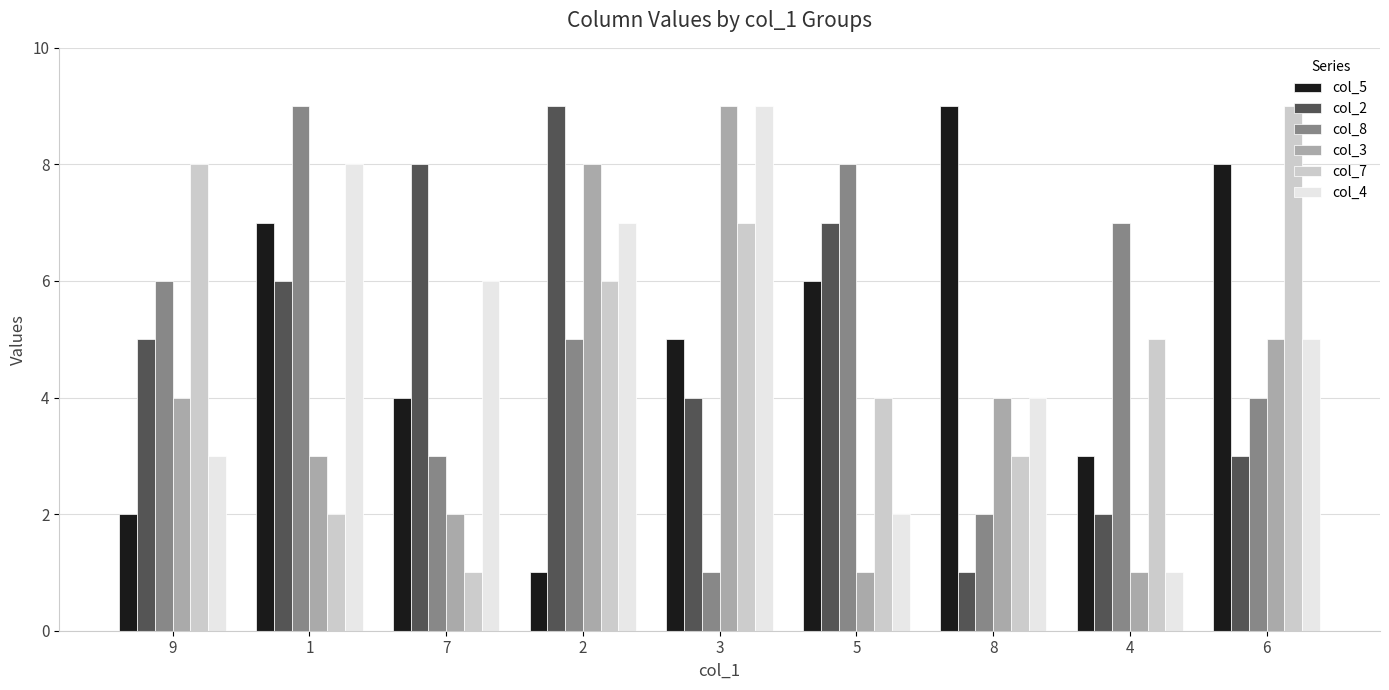

Does the chart contain stacked bars?

No